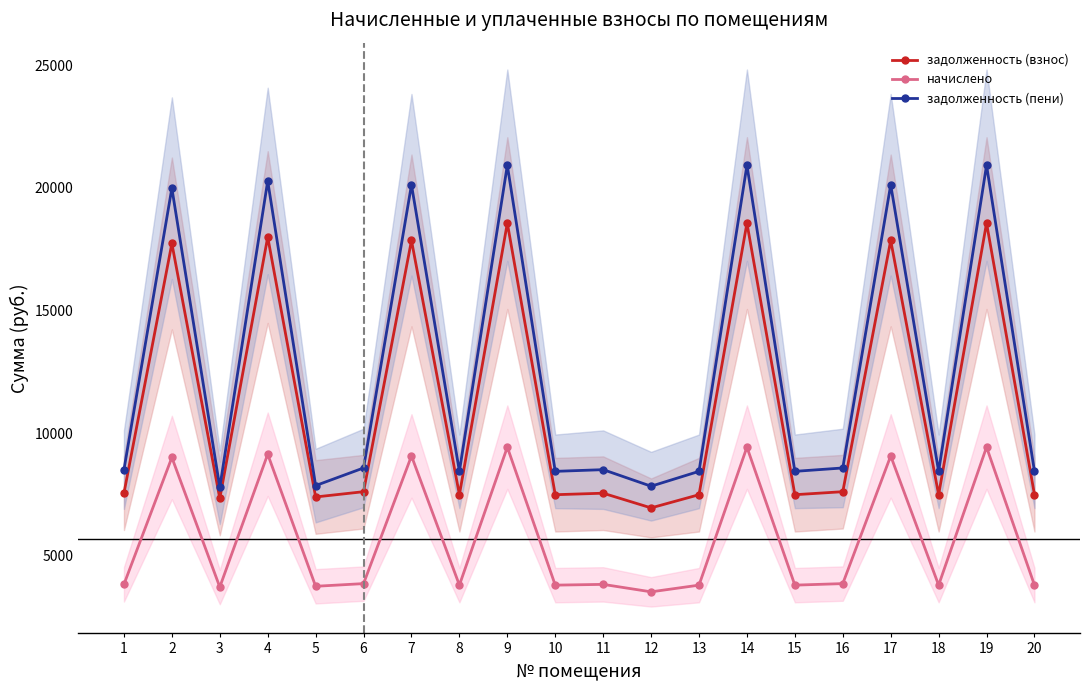

What is the value of the задолженность (взнос) point at the 10th from the left?

7491.3